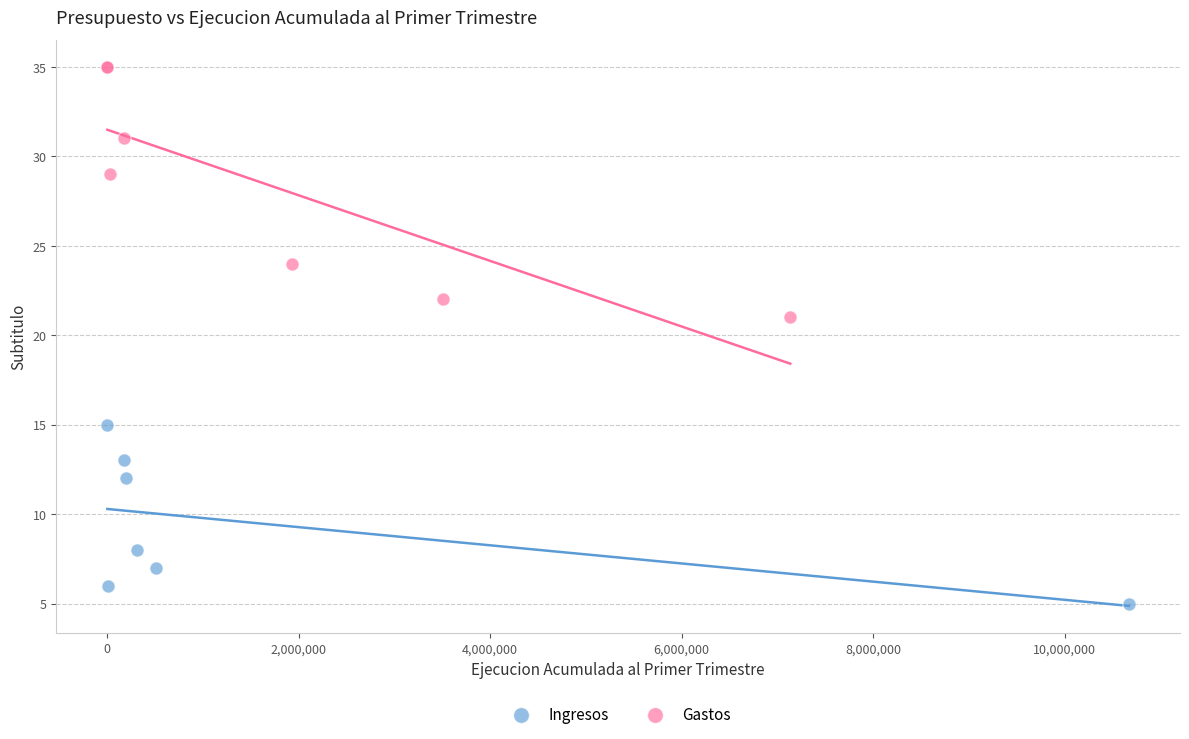

Which series reaches the maximum Y coordinate?

Gastos